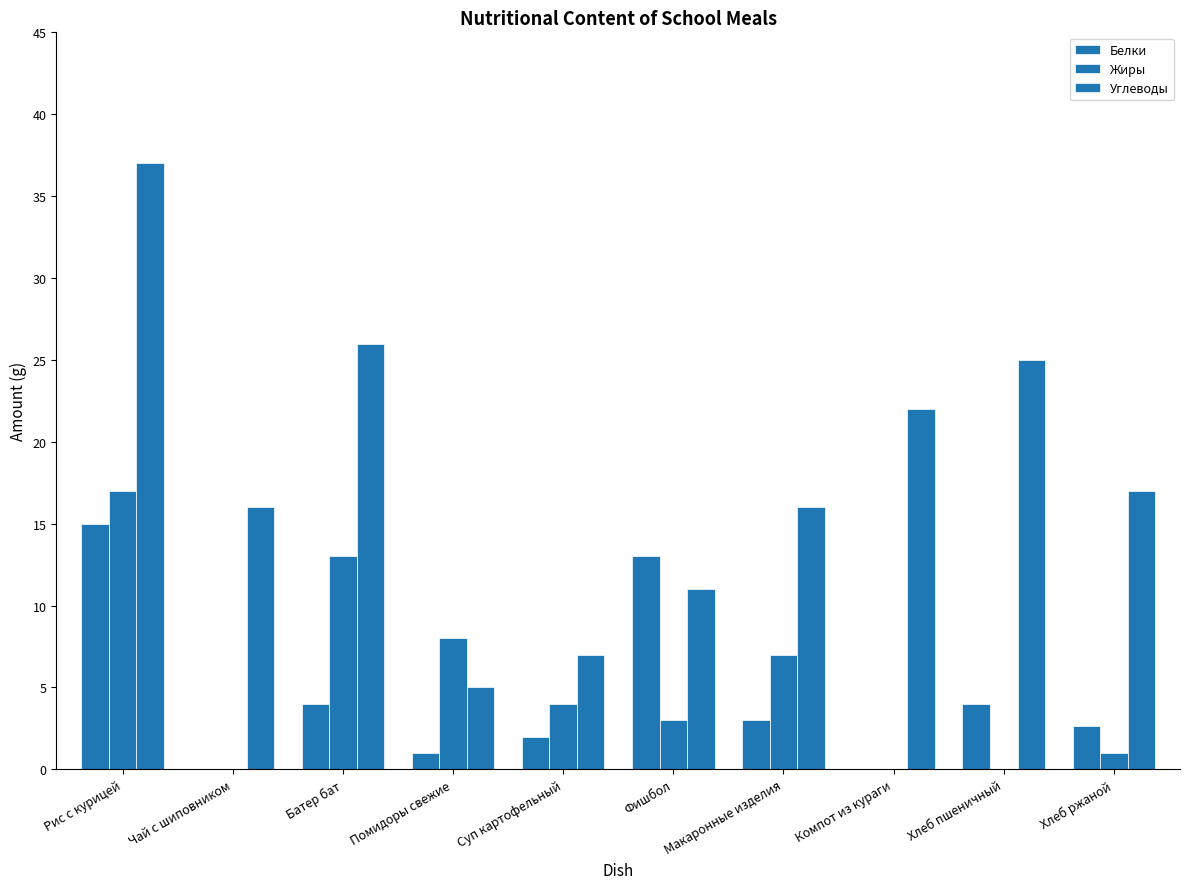

How many groups of bars are there?

10